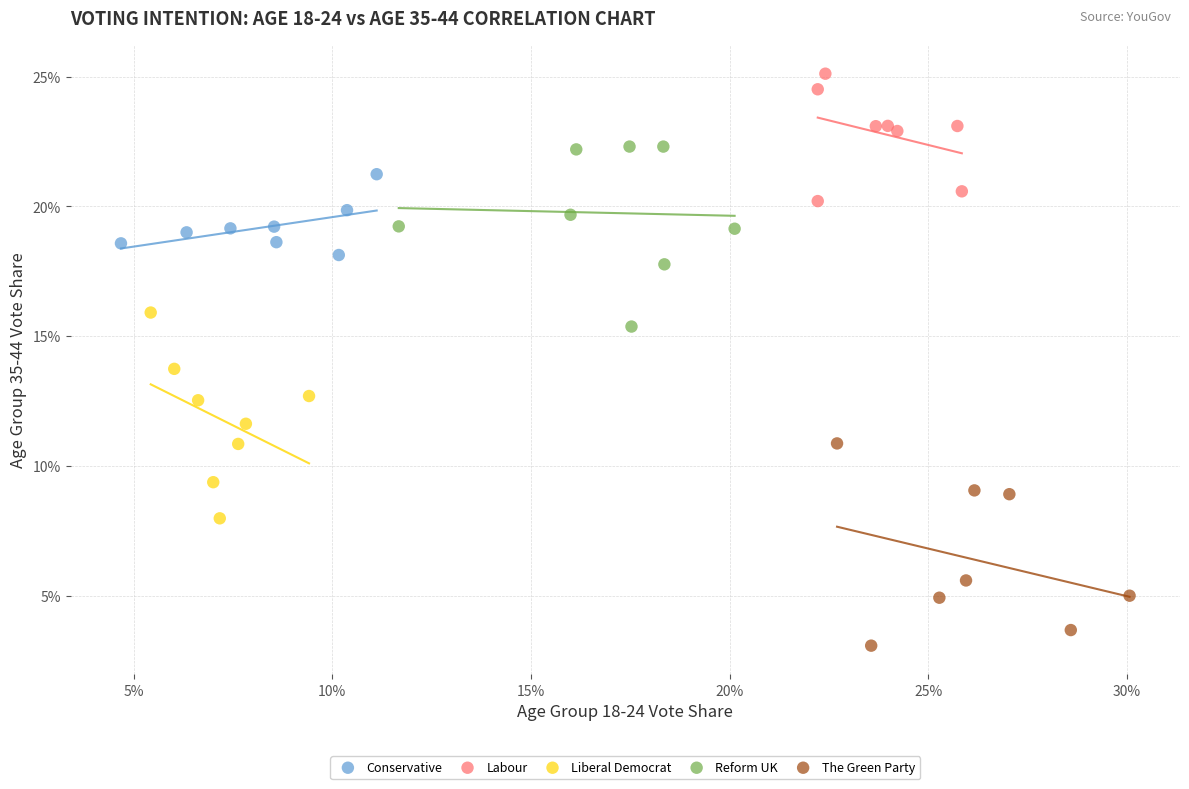

Which series contains the lowest Y value?

The Green Party